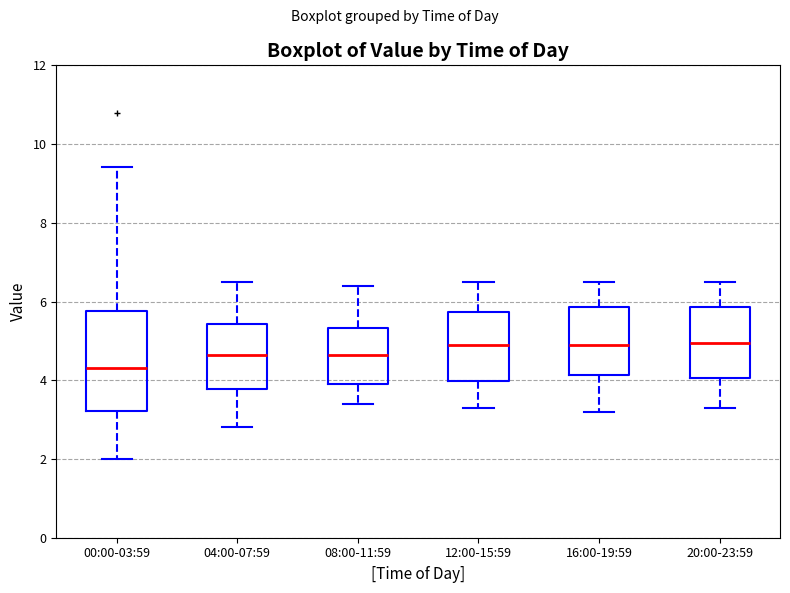

Where does the median line of the box for 04:00-07:59 sit on the y-axis? The values are not printed on the chart, so give them approximately, as read against the axis.

4.6